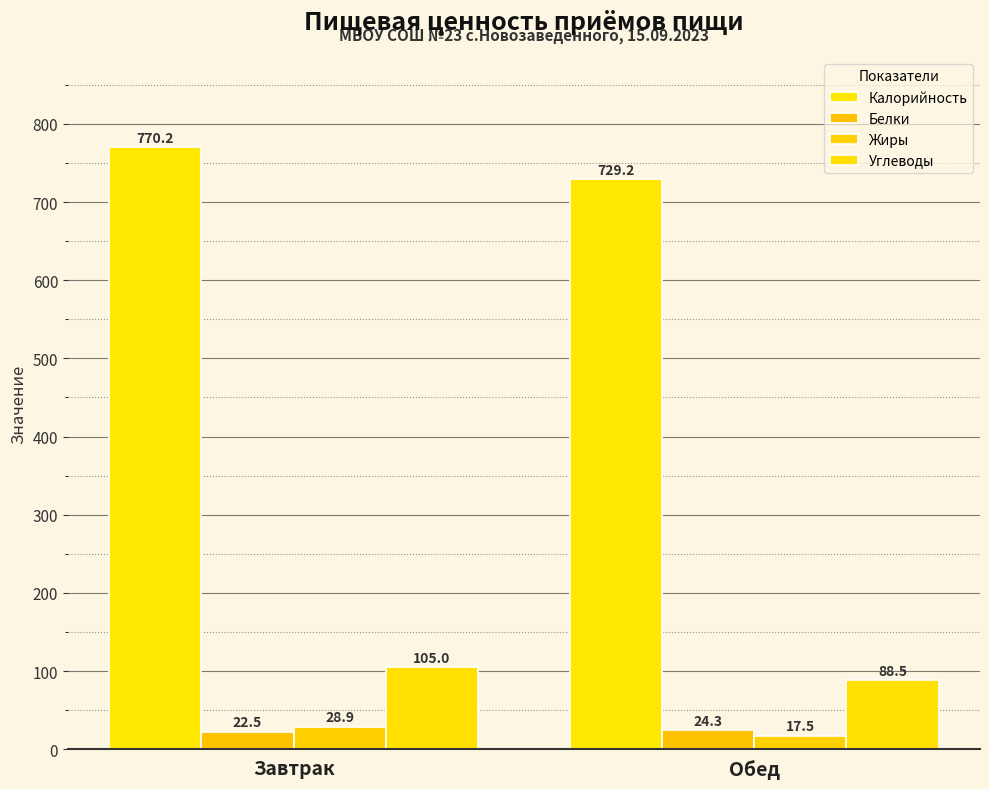

Which category has the highest value in the Жиры series?

Завтрак